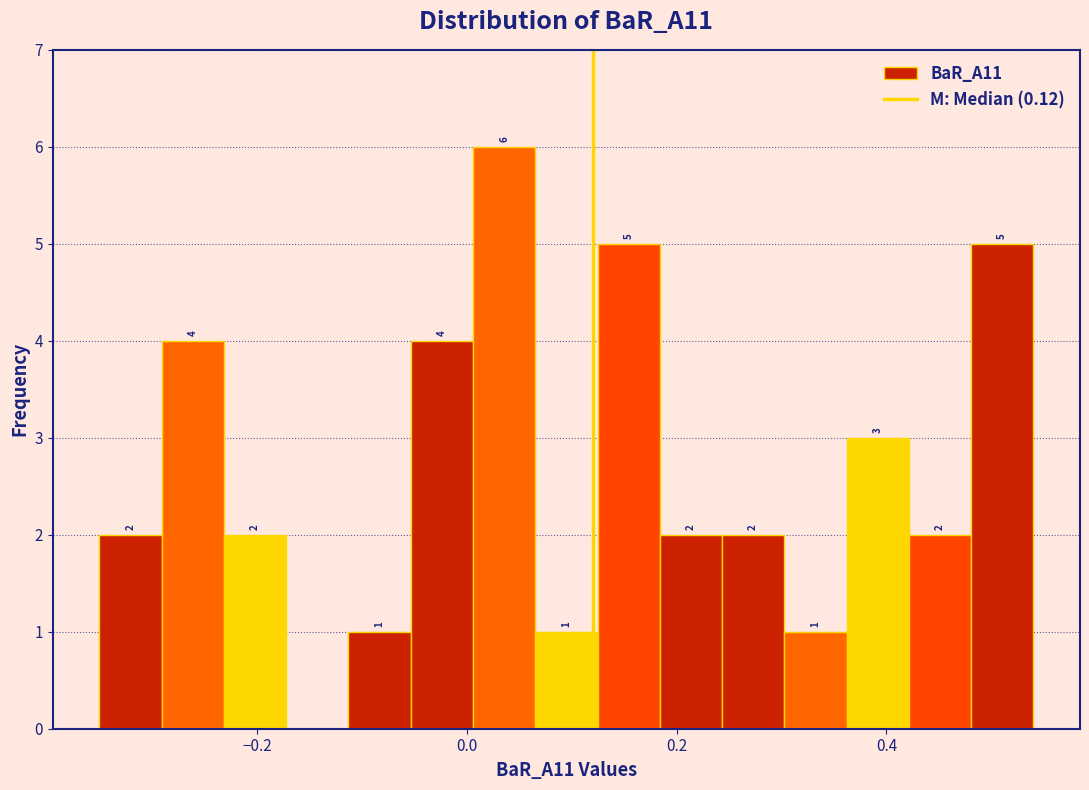

Around what value on the x-axis is the tallest bar? Give the approximate position of its centre, as read against the axis.

0.04